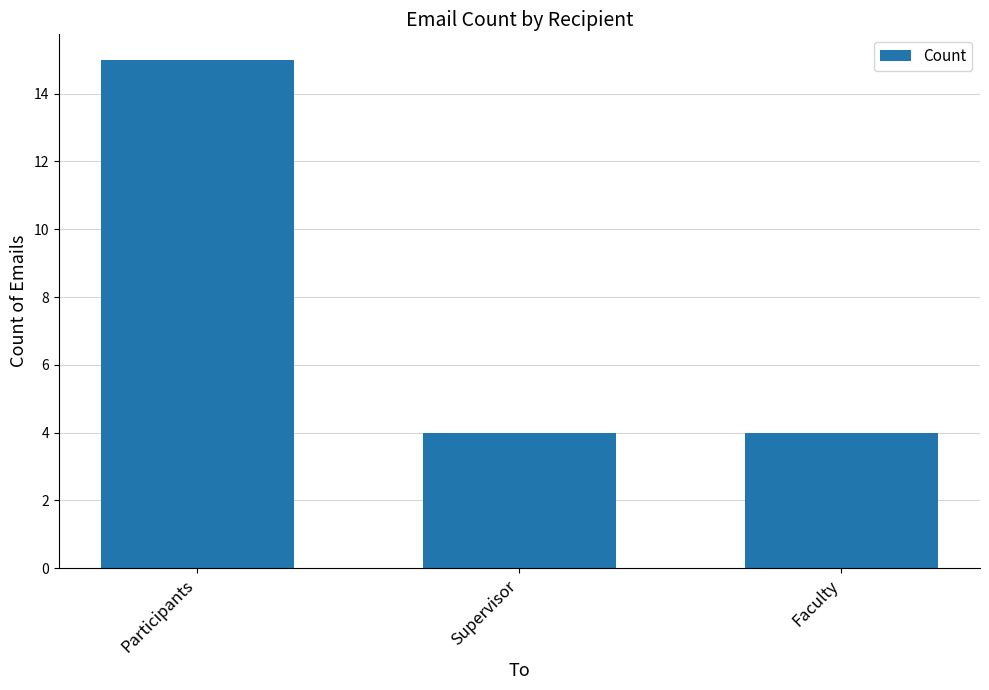

What is the sum of all values?

23